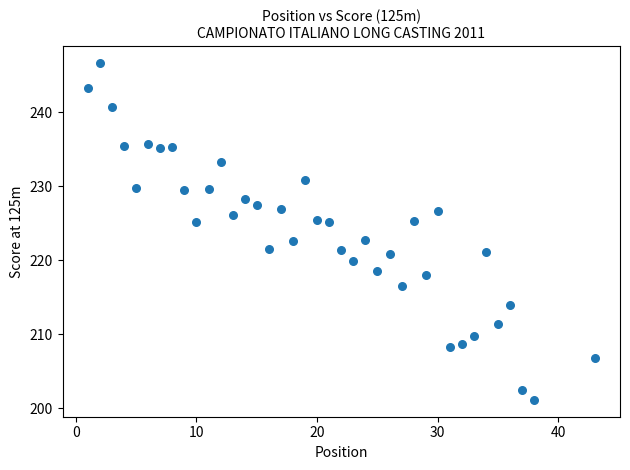

What is the range of X values (max minus min)?

42.0